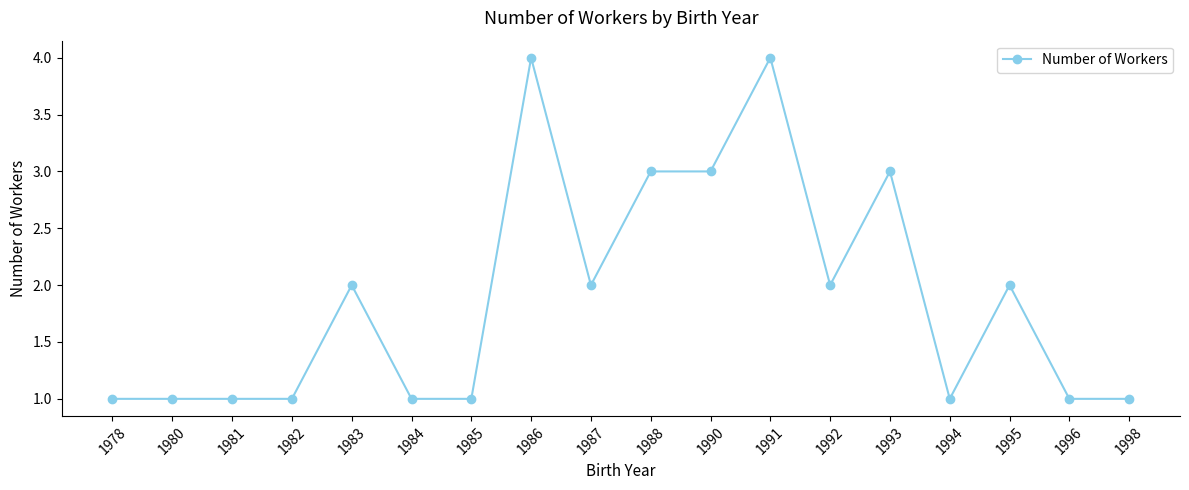

How many distinct data groups are displayed?

1